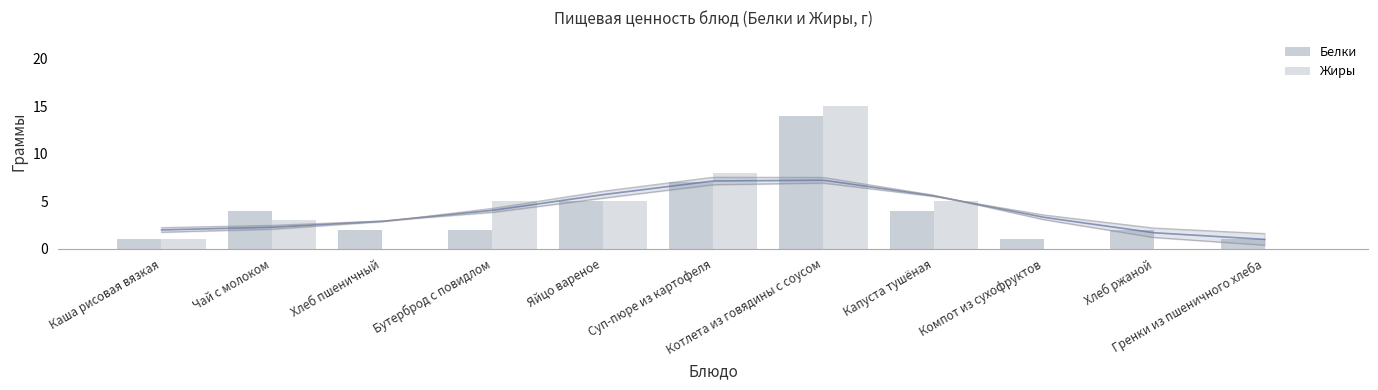

What position from the left is Компот из сухофруктов?

9